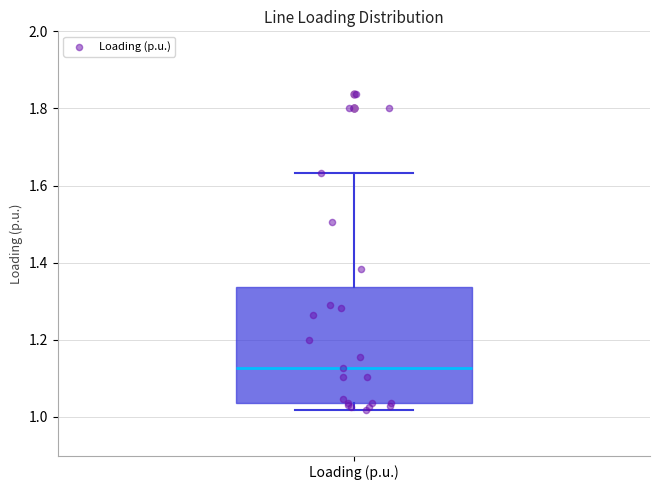

Read this box plot against the y-axis: the position of the median line, the range covered by the box, and the ends of both whiskers. The values are not printed on the chart, so give them approximately, as read against the axis.

median 1.12, box 1.04 to 1.34, whiskers 1.02 to 1.64